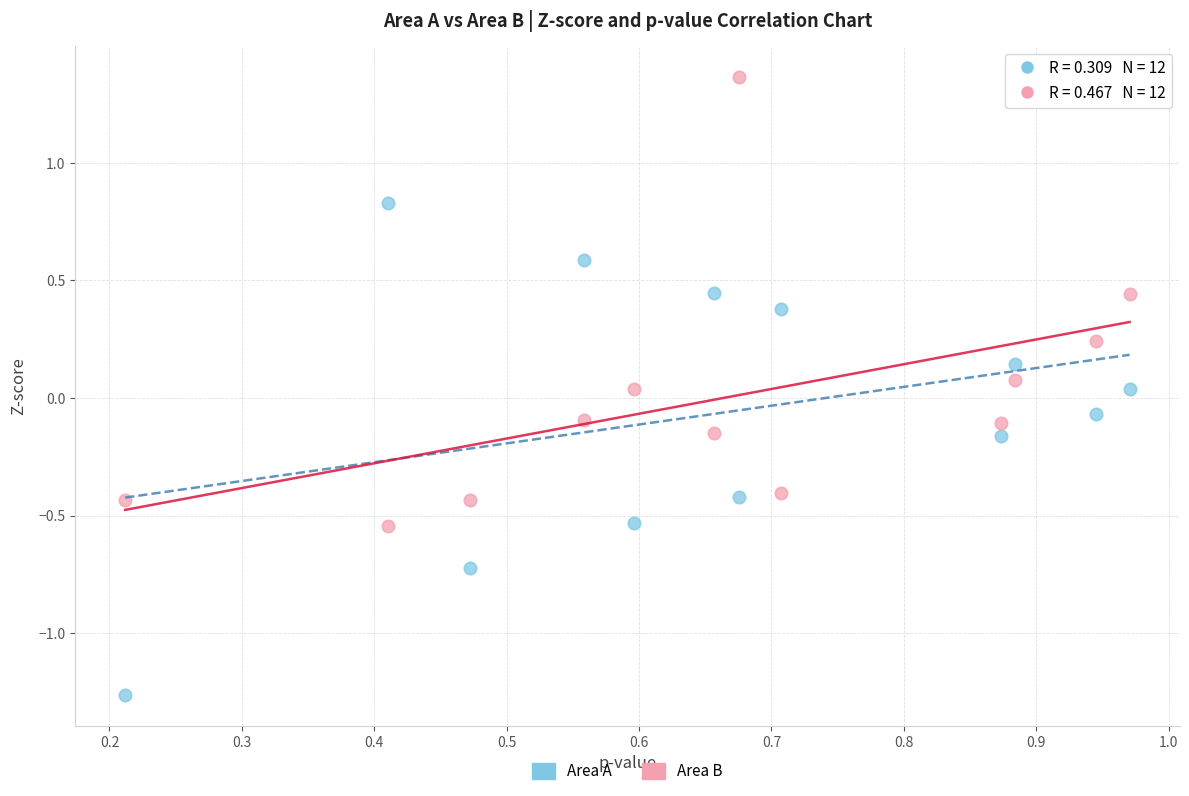

Across all data points, what is the range of Y values (max minus min)?

2.6